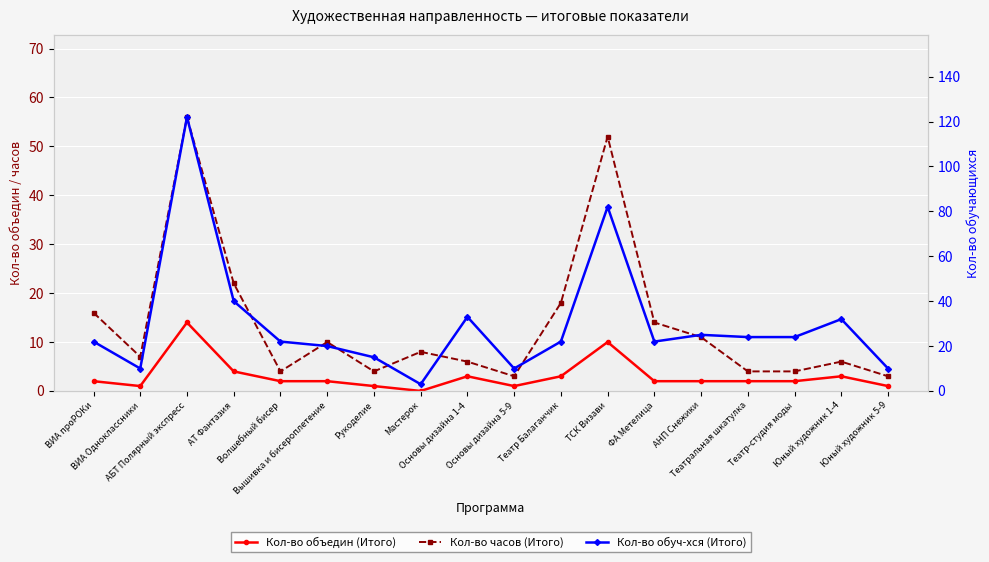

What is the label of the 3rd point from the left?

АБТ Полярный экспресс